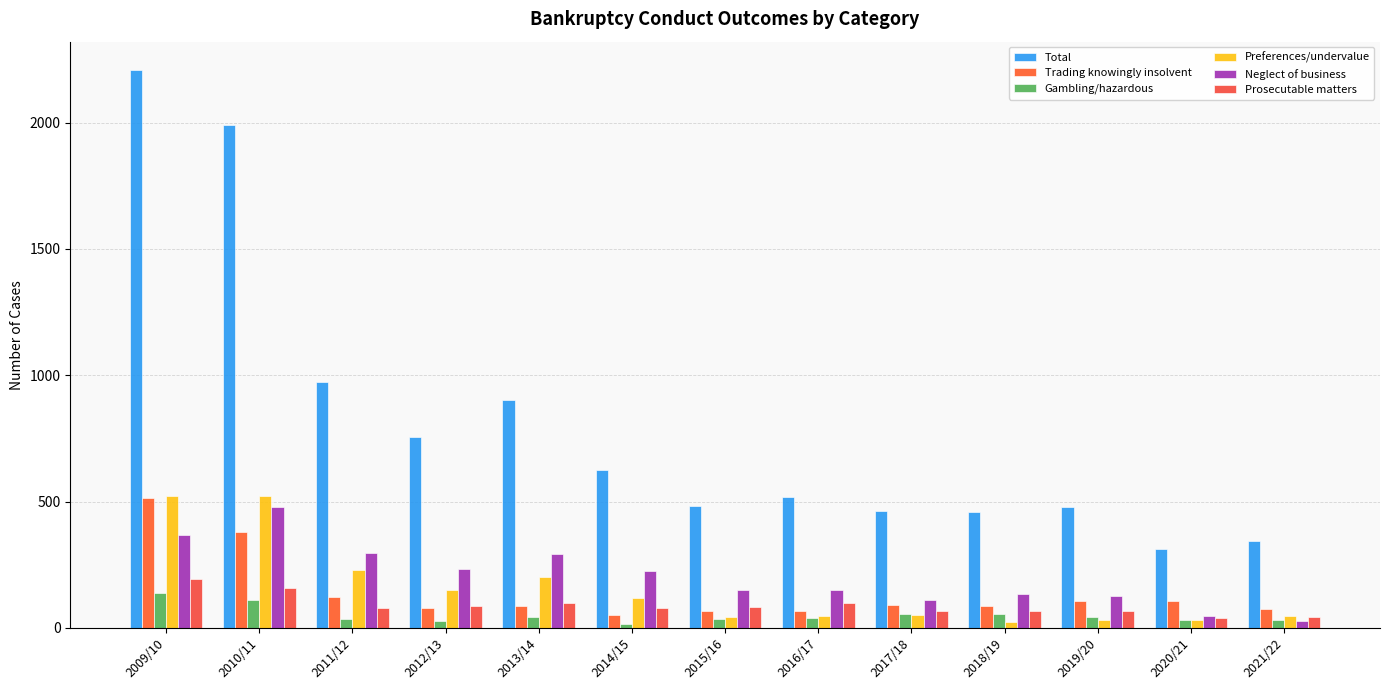

What are all the series names shown in the legend?

Total, Trading knowingly insolvent, Gambling/hazardous, Preferences/undervalue, Neglect of business, Prosecutable matters